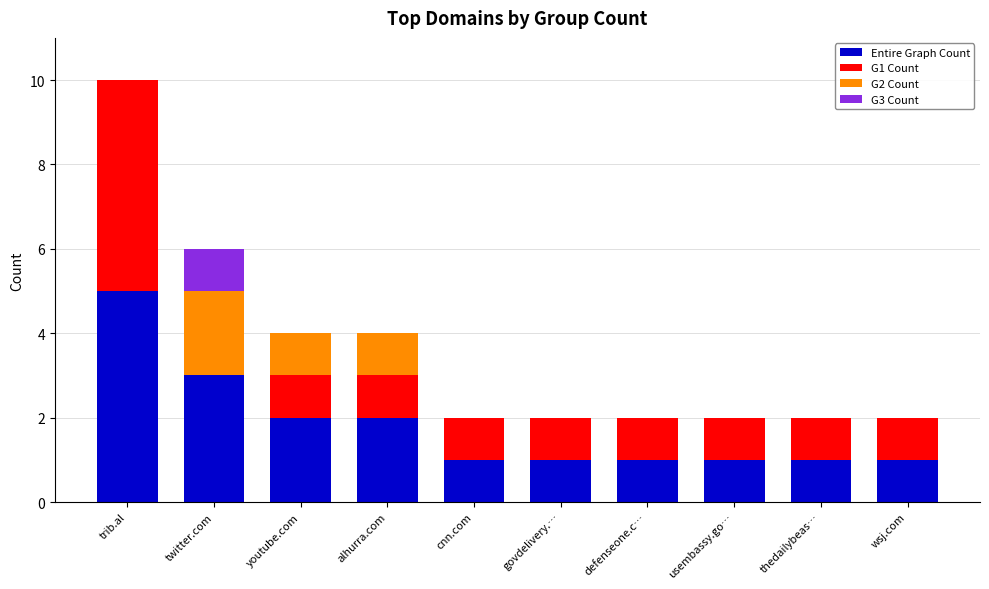

What are all the series names shown in the legend?

Entire Graph Count, G1 Count, G2 Count, G3 Count